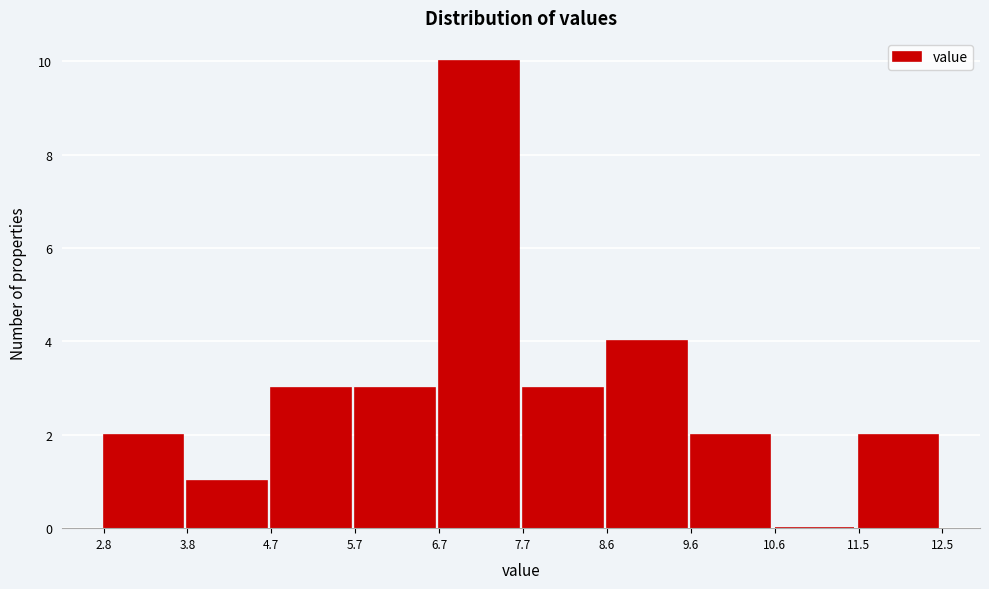

Reading left to right, transcribe this chart: for each bar, give the range it covers on the x-axis and its height. The values are not printed on the chart, so give them approximately, as read against the axis.

2.8 to 3.8: 2
3.8 to 4.7: 1
4.7 to 5.7: 3
5.7 to 6.7: 3
6.7 to 7.7: 10
7.7 to 8.6: 3
8.6 to 9.6: 4
9.6 to 10.6: 2
10.6 to 11.5: 0
11.5 to 12.5: 2